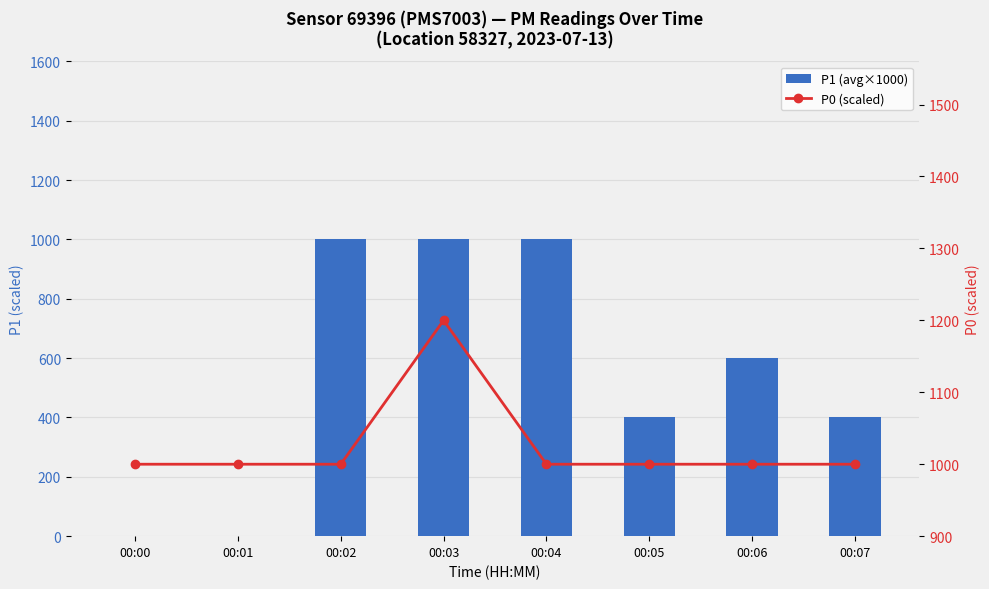

Is it true that P1 (avg×1000) equals 1000 at 00:04?

True